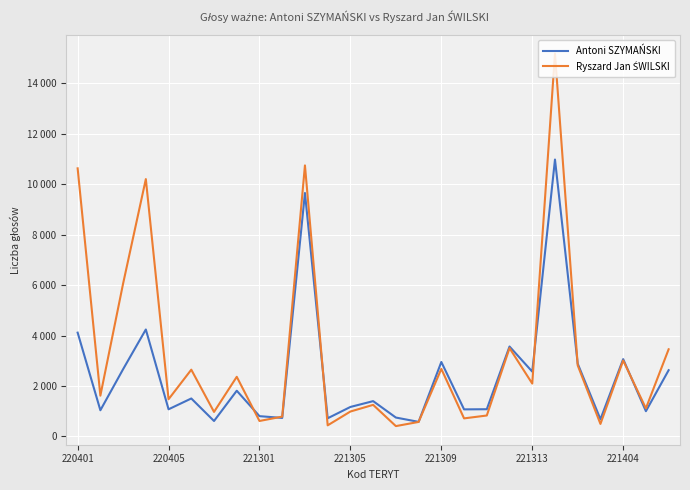

In Antoni SZYMAŃSKI, how many points are higher than both neighbors (excluding endpoints)?

9